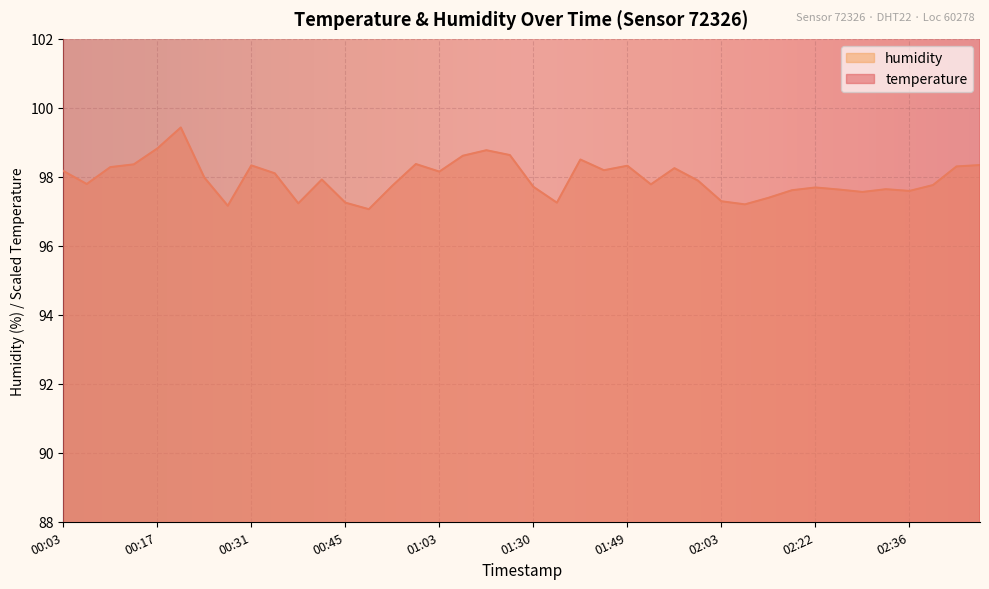

At which label does temperature reach its peak?

01:00